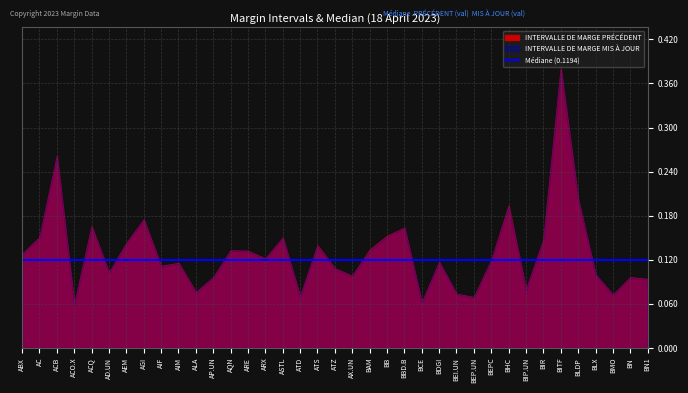

Which has a higher value, BIP.UN or BLX?

BLX